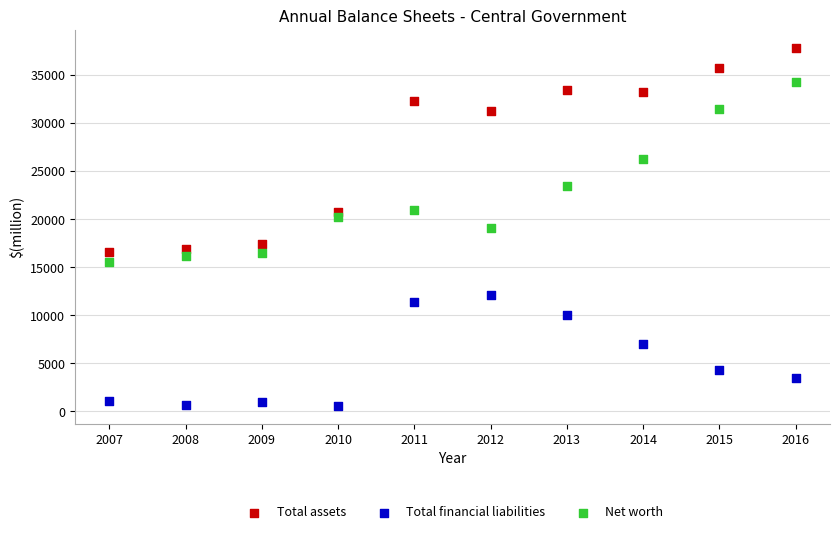

Which series reaches the maximum Y coordinate?

Total assets